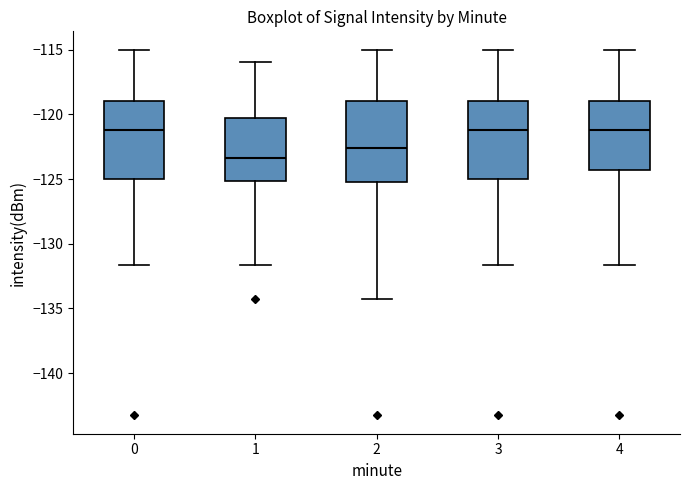

Reading left to right, read every box against the y-axis: the position of its median line, the range the box covers, and the ends of its whiskers. The values are not printed on the chart, so give them approximately, as read against the axis.

0: median -121.0, box -125.0 to -119.0, whiskers -131.5 to -115.0
1: median -123.5, box -125.0 to -120.5, whiskers -131.5 to -116.0
2: median -122.5, box -125.0 to -119.0, whiskers -134.5 to -115.0
3: median -121.0, box -125.0 to -119.0, whiskers -131.5 to -115.0
4: median -121.0, box -124.5 to -119.0, whiskers -131.5 to -115.0